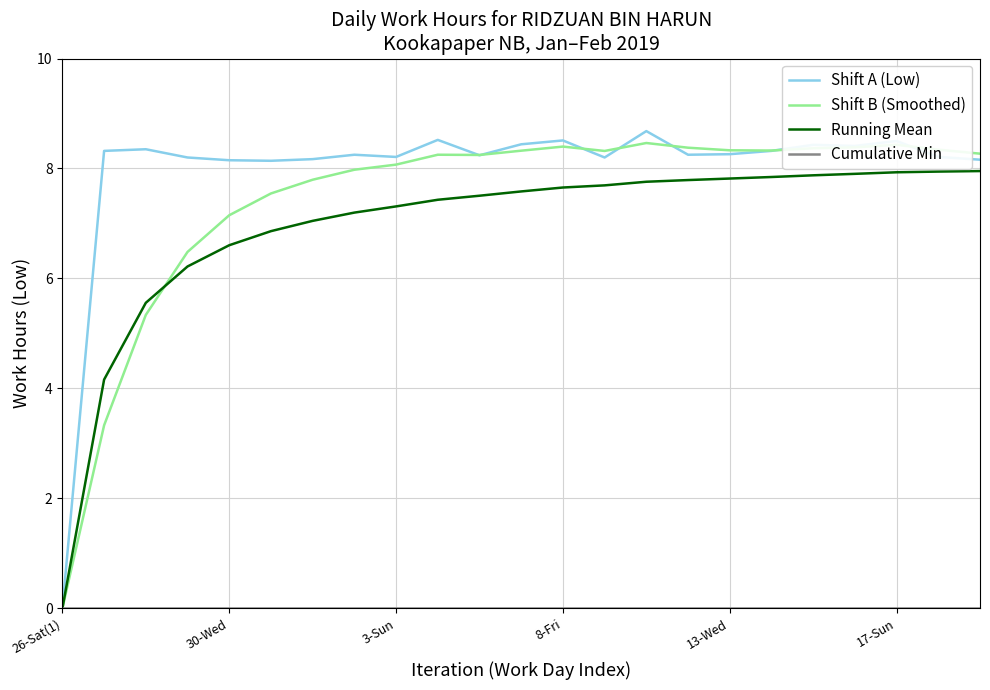

Which series has the widest spread of values?

Shift A (Low)